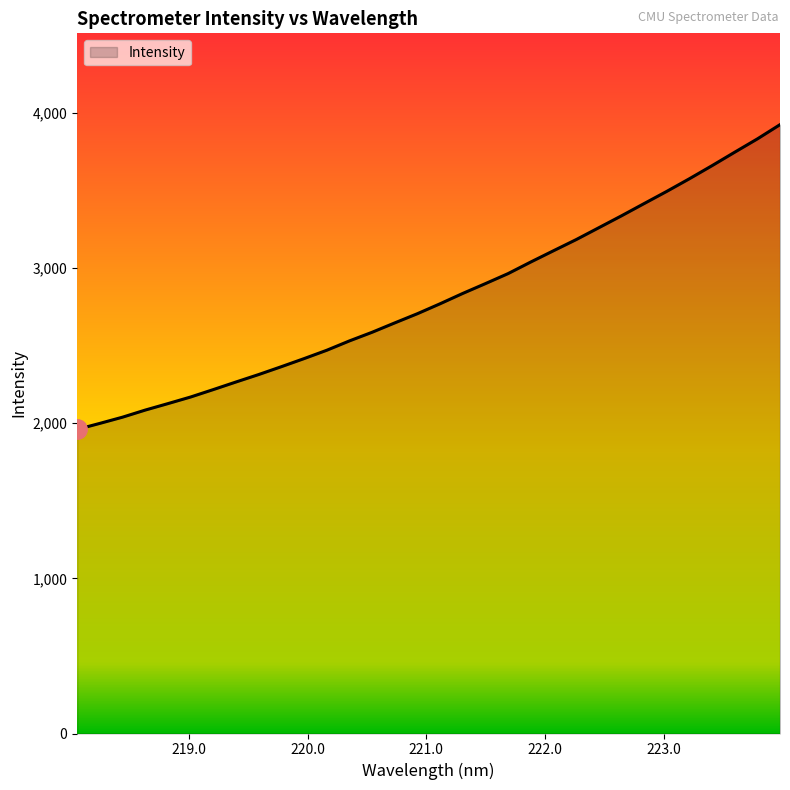

What is the difference between the maximum and minimum values?

1963.6